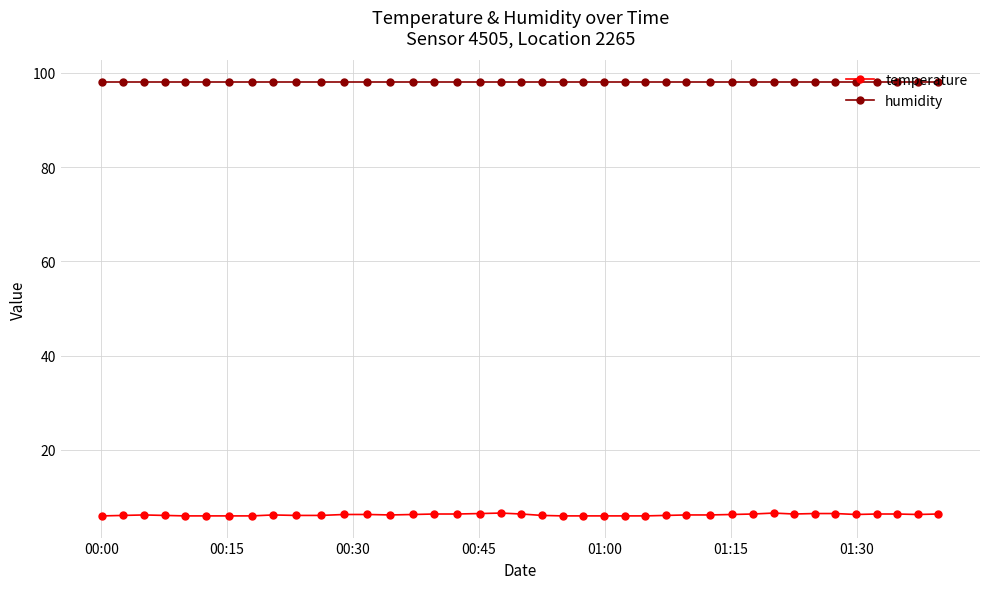

Which series has the largest range (max minus min)?

temperature